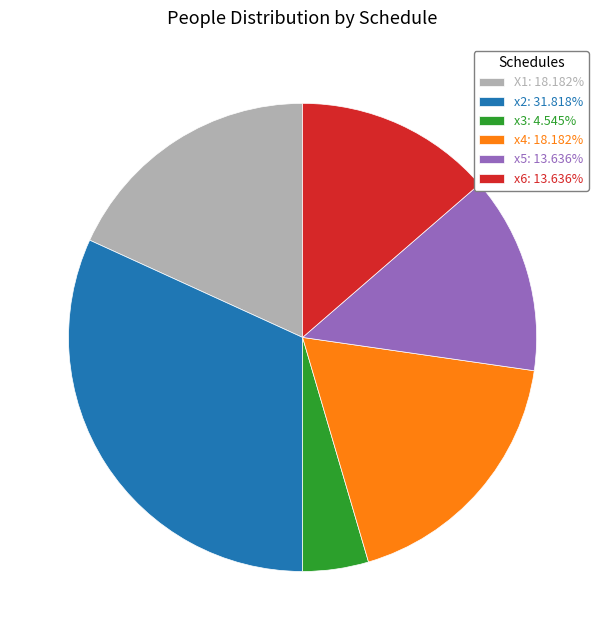

Approximately how many times larger is the value at x5: 13.636% compared to x2: 31.818%?

0.4